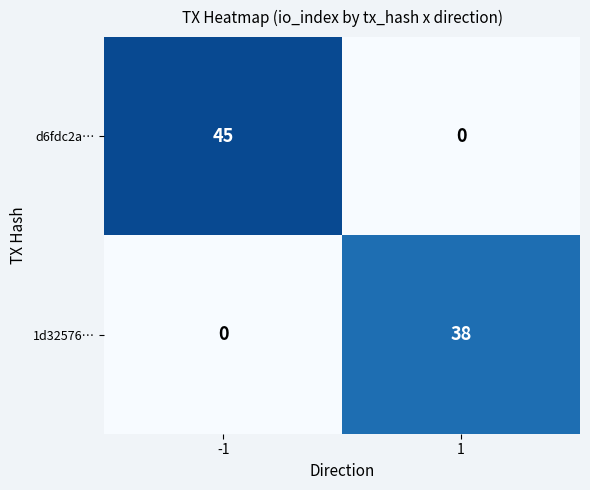

Which series has the largest total across all categories?

d6fdc2a…